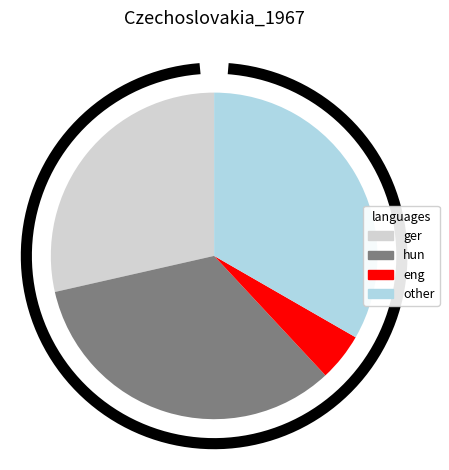

The 88 slice represents 1% of the pie. True or false?

False